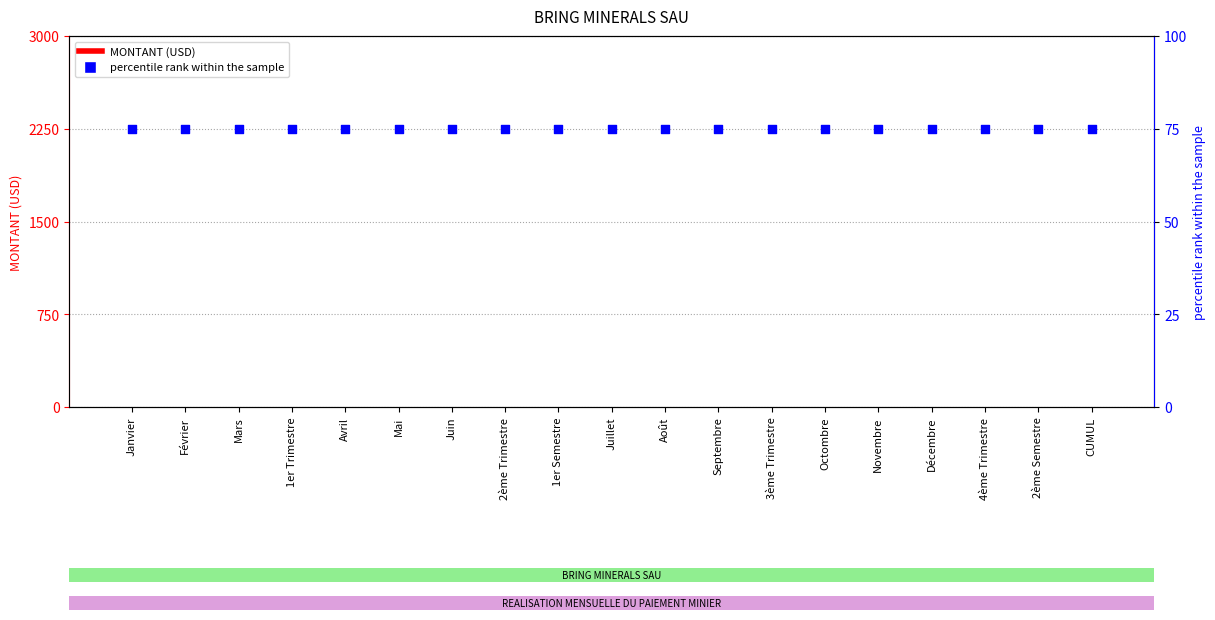

Which series has the largest total across all categories?

percentile rank within the sample